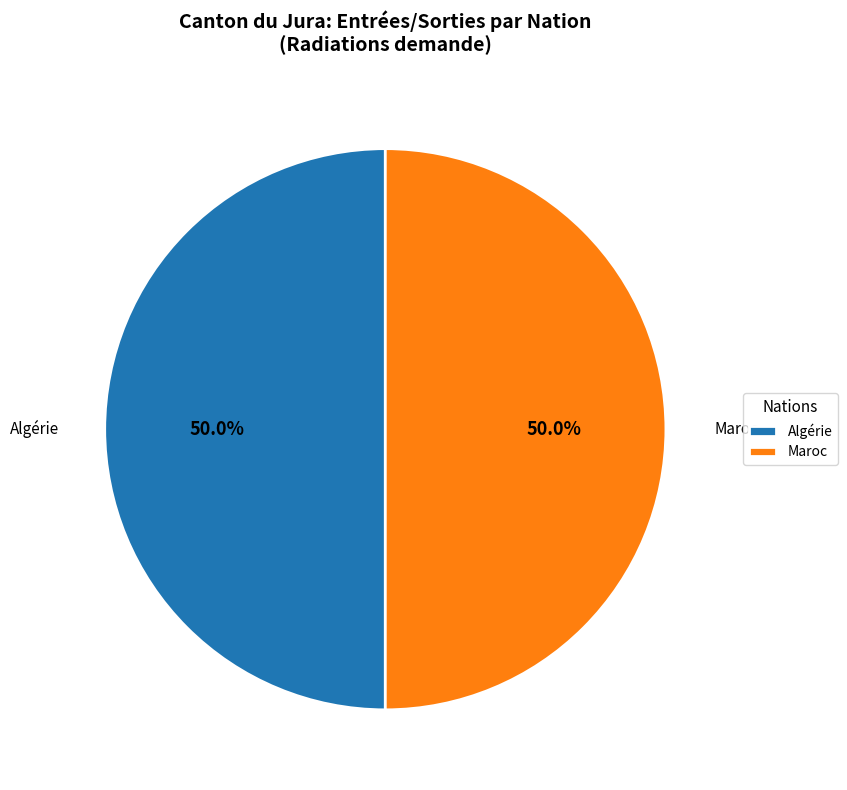

How many slices are in this pie chart?

2